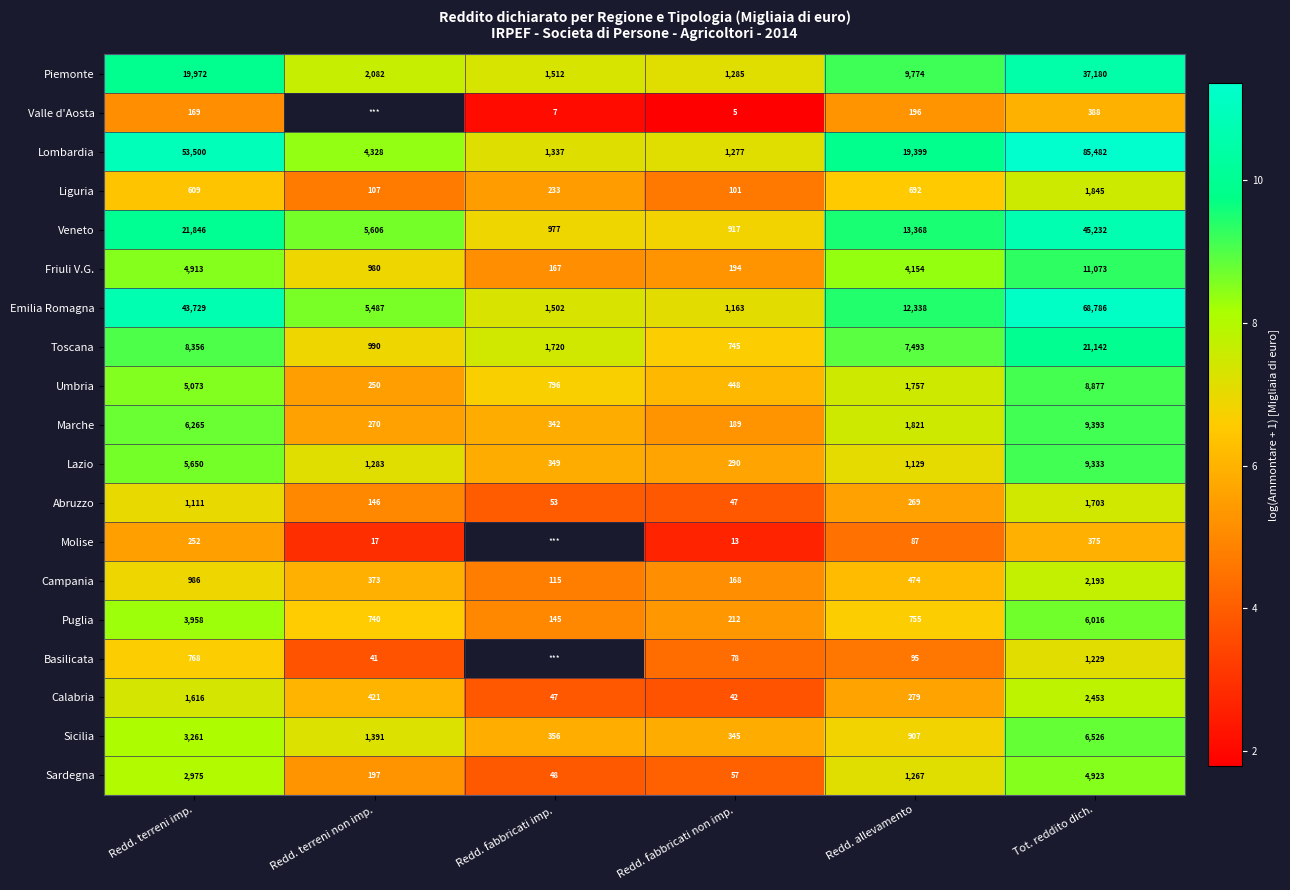

Is the value of Abruzzo at Redd. fabbricati non imp. greater than the value of Sardegna at Redd. terreni non imp.?

No